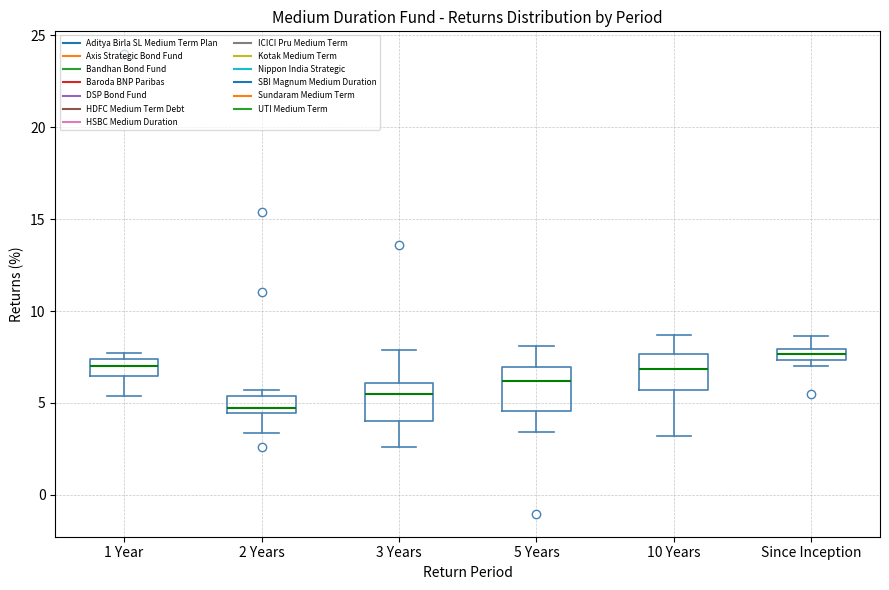

Where does the upper whisker of the box for 3 Years end on the y-axis? The values are not printed on the chart, so give them approximately, as read against the axis.

8.0